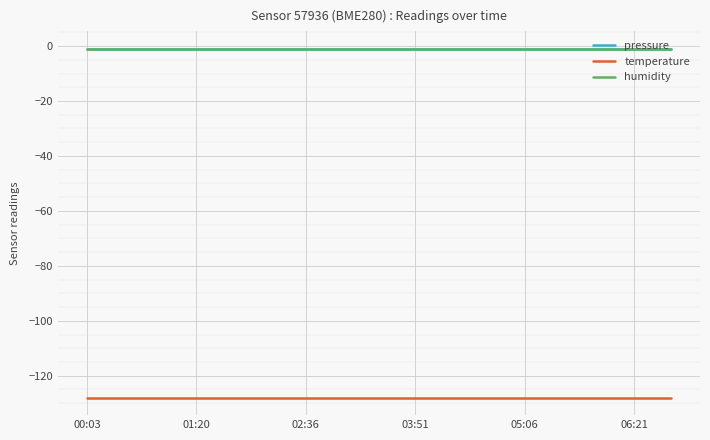

Is this an area chart (filled region under the line)?

No